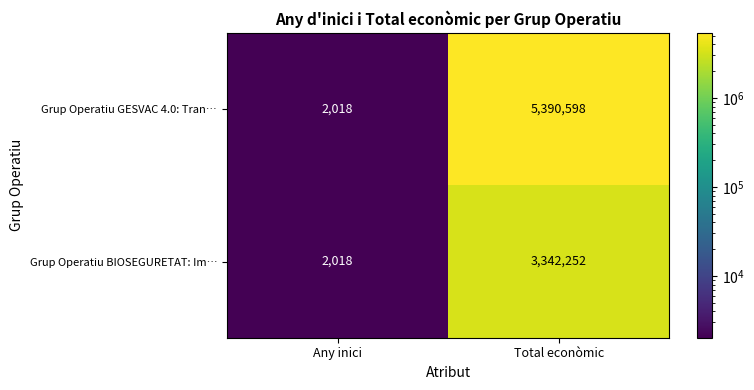

What is the spread (max minus min) of values at Total econòmic?

2048346